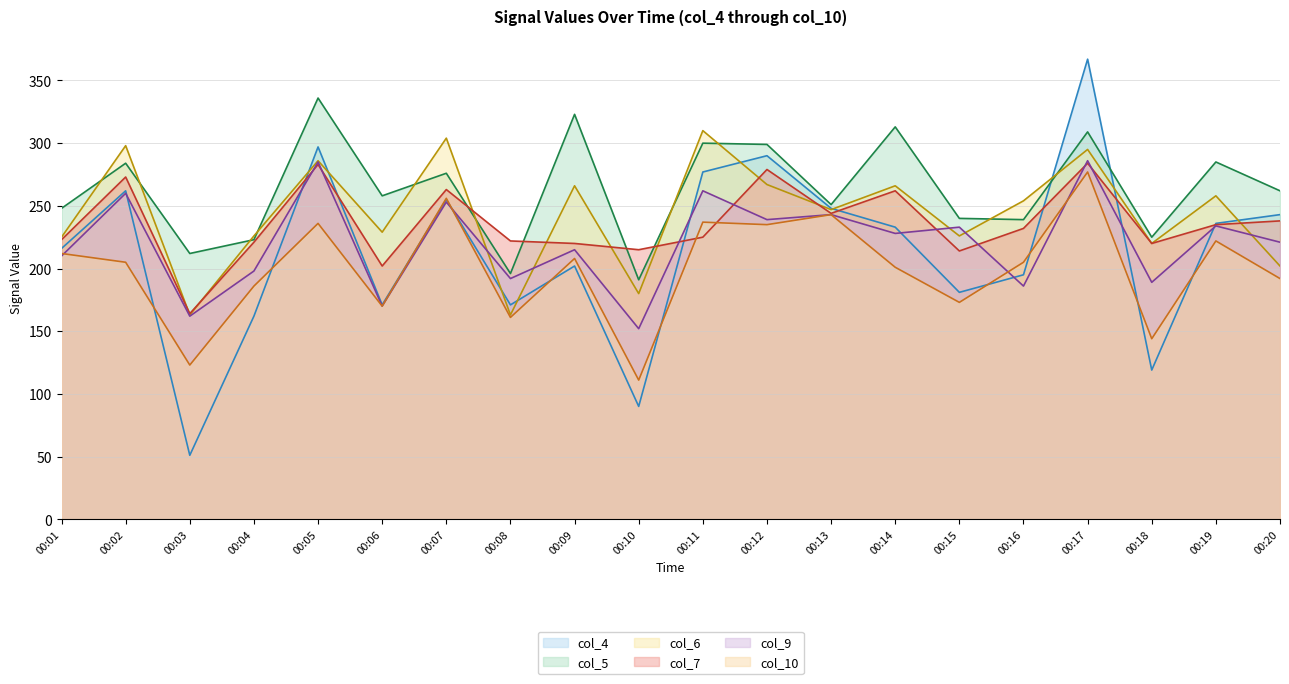

Reading right to left, what are all the values shown in this chart?

col_4: 243	236	119	367	195	181	233	248	290	277	90	202	171	255	171	297	162	51	262	216
col_5: 262	285	225	309	239	240	313	251	299	300	191	323	196	276	258	336	223	212	284	248
col_6: 202	258	220	295	254	226	266	247	267	310	180	266	163	304	229	286	226	163	298	225
col_7: 238	235	220	284	232	214	262	244	279	225	215	220	222	263	202	283	221	164	273	223
col_9: 221	234	189	286	186	233	228	243	239	262	152	215	192	253	170	285	198	162	260	210
col_10: 192	222	144	277	205	173	201	243	235	237	111	208	161	256	170	236	186	123	205	212